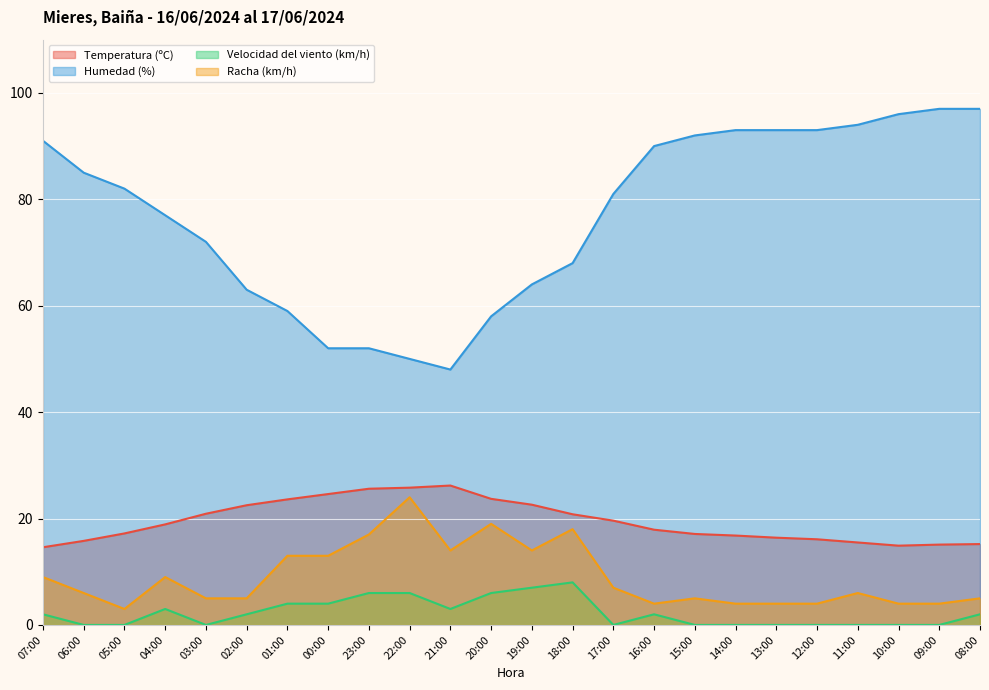

Is the value of Temperatura (ºC) at 13:00 greater than the value of Racha (km/h) at 13:00?

Yes